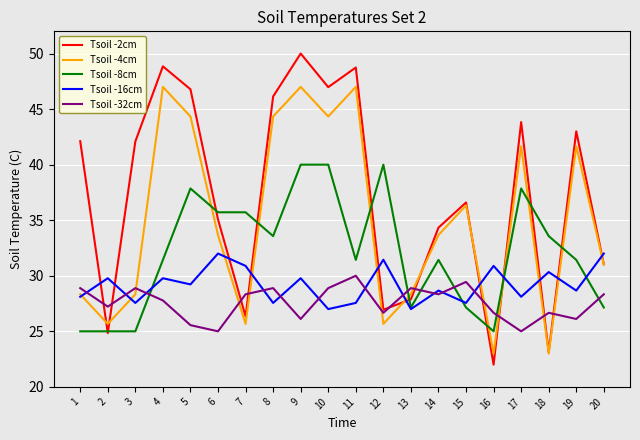

Between 2 and 7, which series saw the biggest shift?

Tsoil -8cm